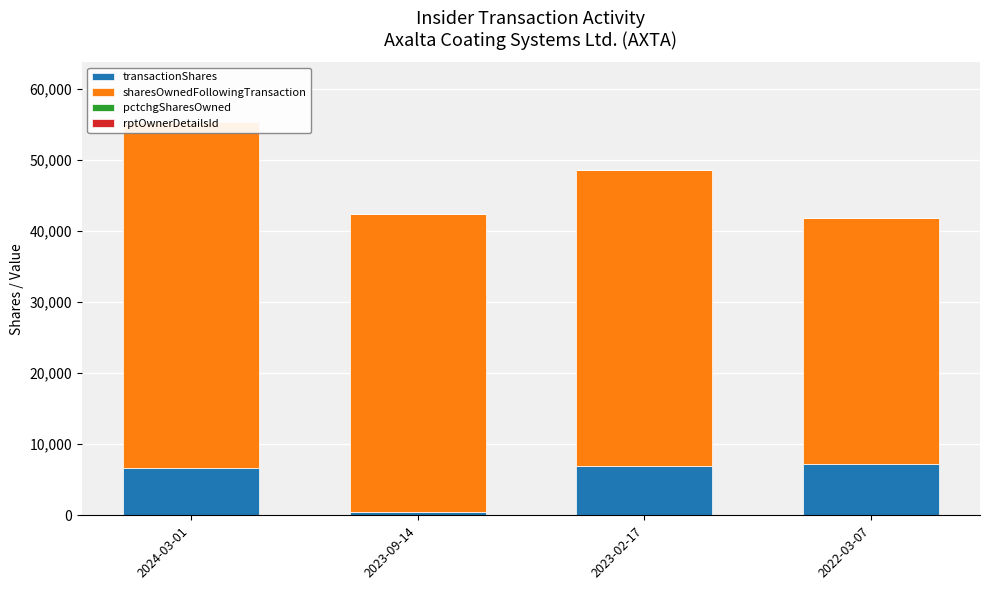

At which label does pctchgSharesOwned reach its peak?

2022-03-07